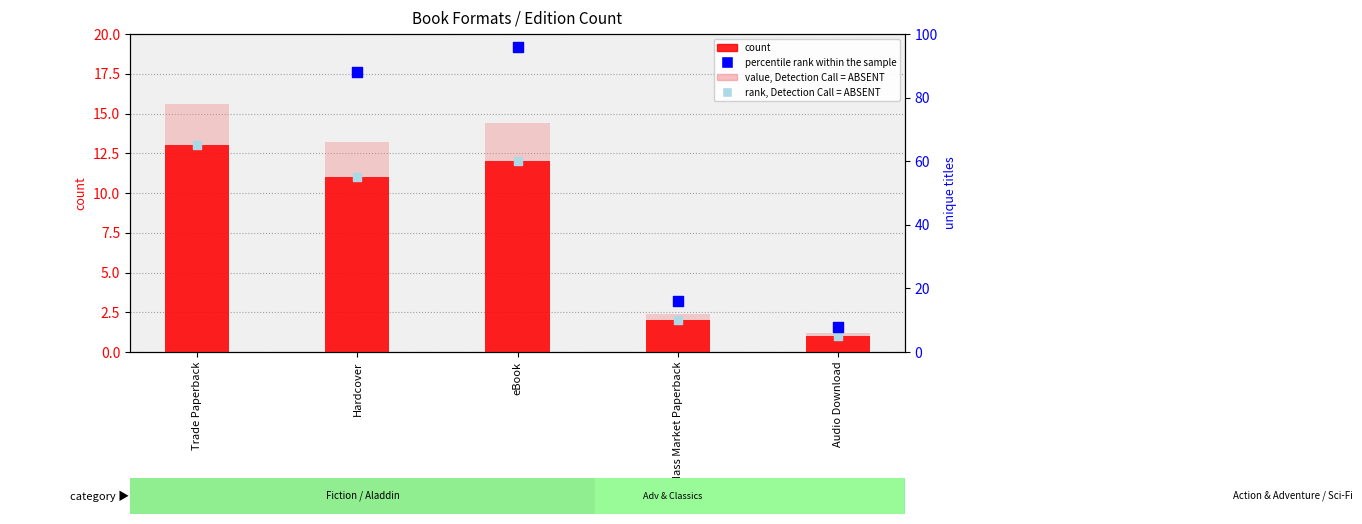

What is the total value across all series at Audio Download?

15.2